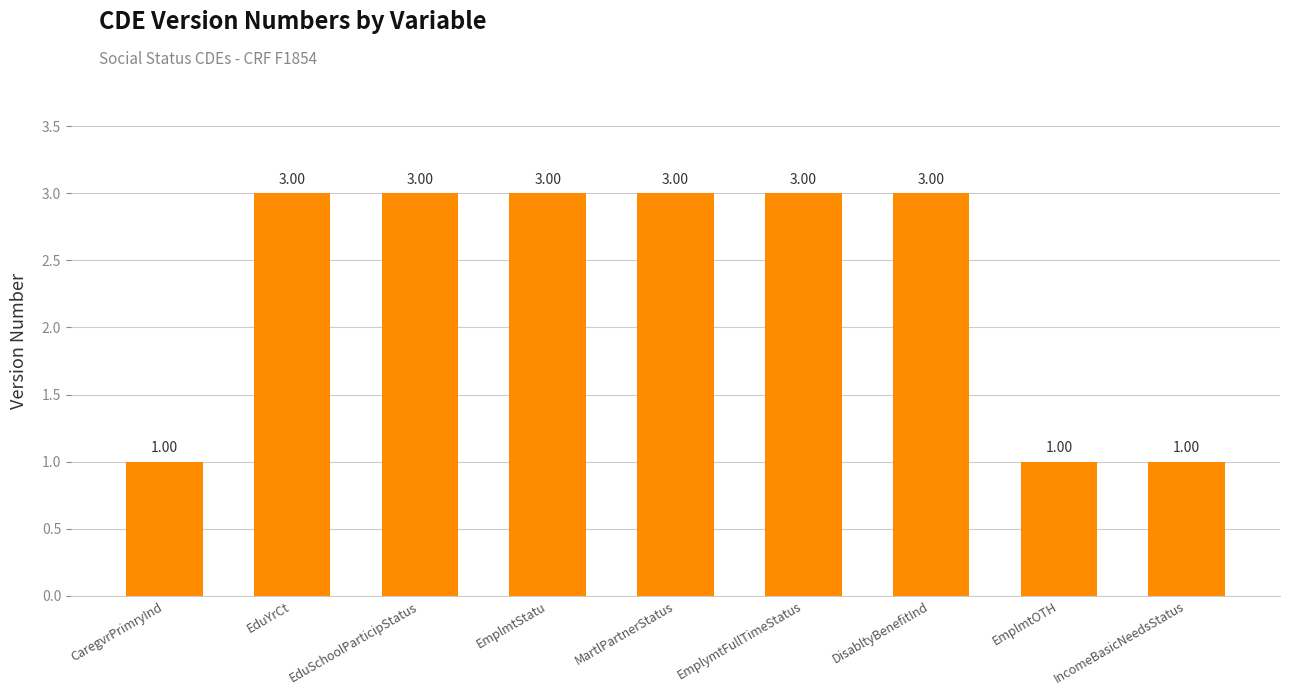

What is the value of the 9th bar from the left?

1